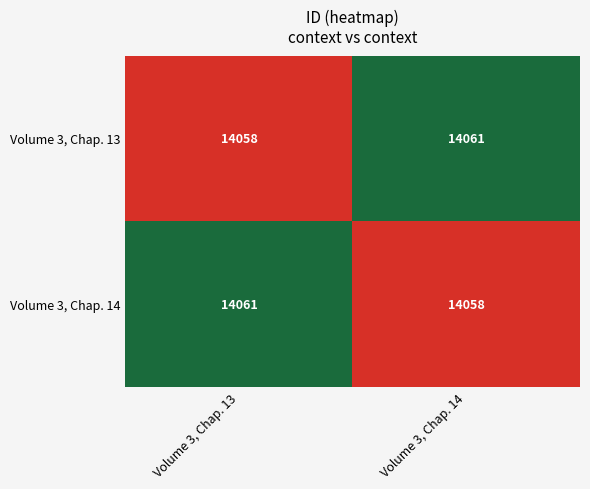

Rank the series at Volume 3, Chap. 14 from highest to lowest value.

Volume 3, Chap. 13, Volume 3, Chap. 14